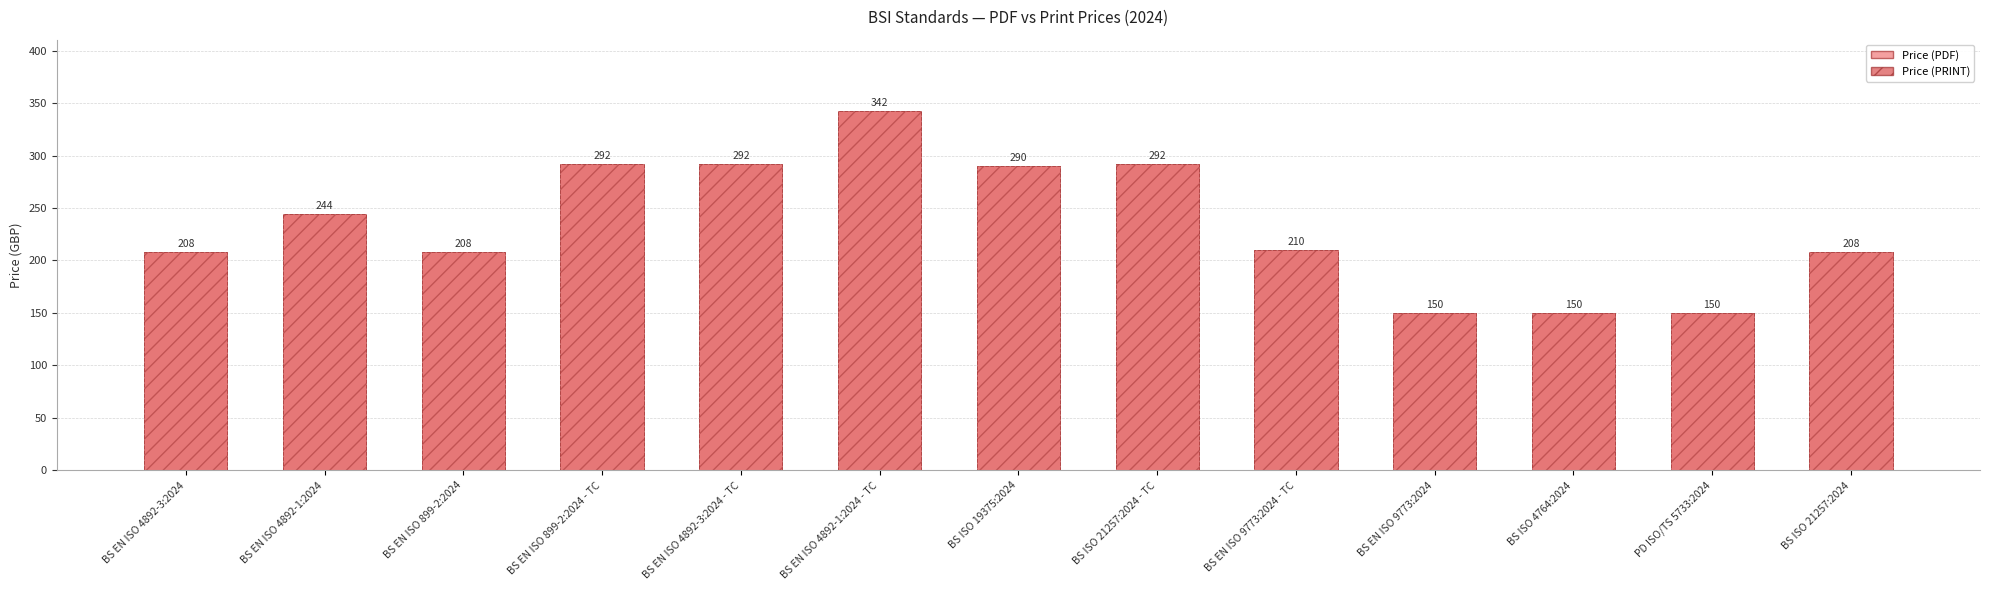

What is the difference between the Price (PRINT) values at BS EN ISO 4892-1:2024 and BS ISO 19375:2024?

46